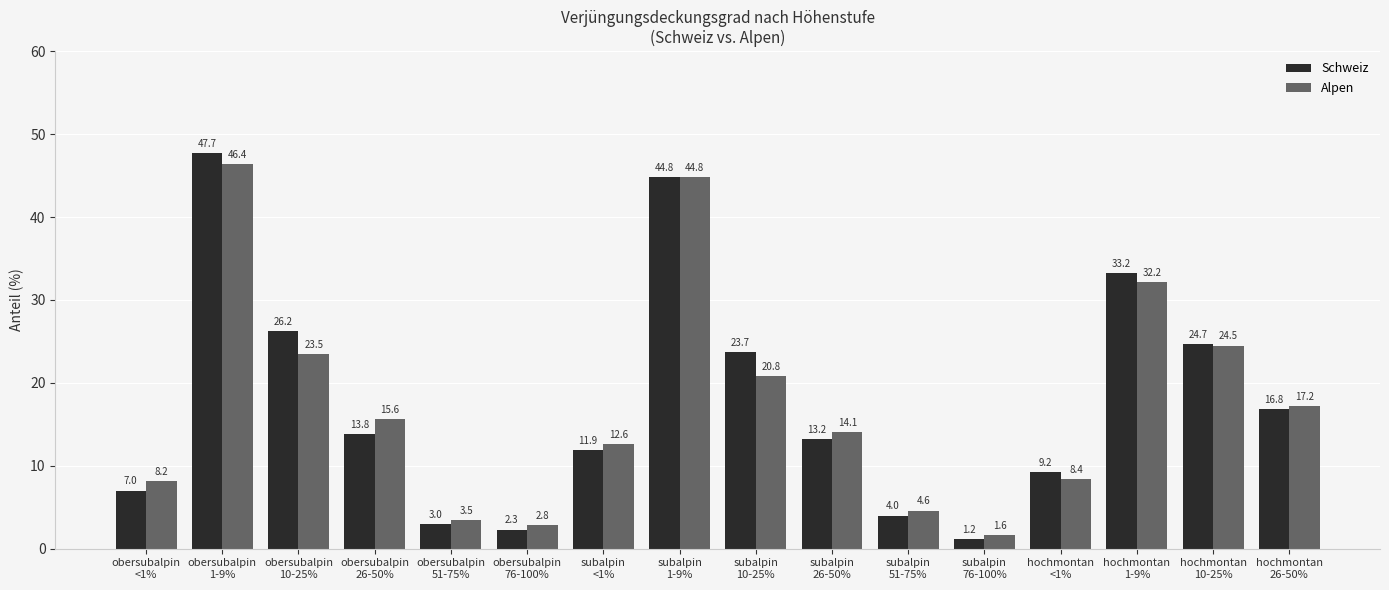

Which category has the lowest value across all series?

subalpin
76-100%